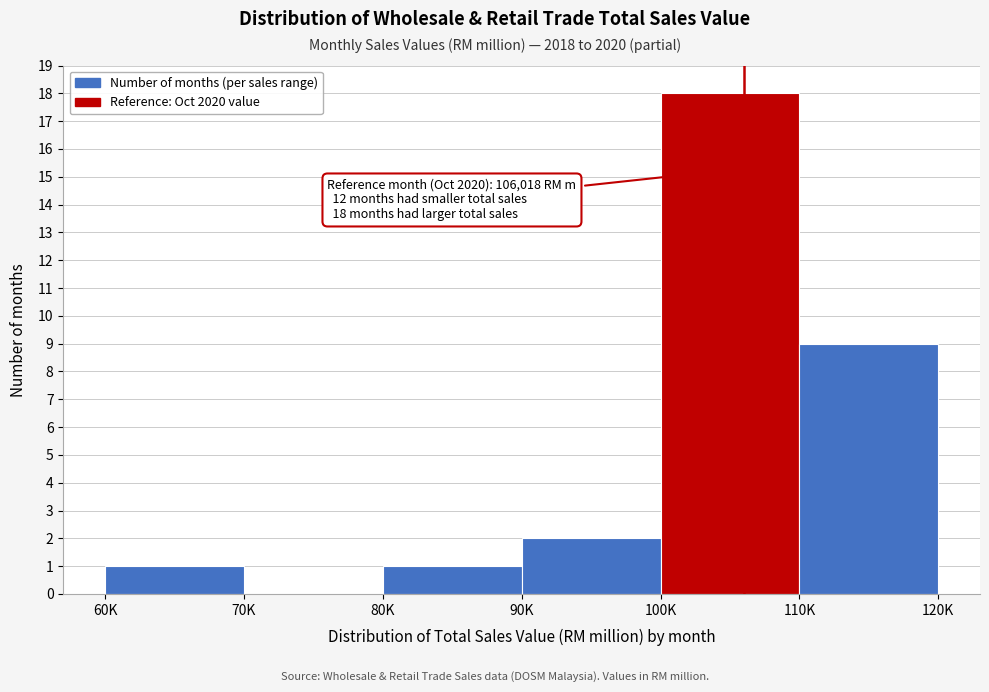

Reading left to right, extract all data points from this chart.

60K=1	70K=0	80K=1	90K=2	100K=18	110K=9